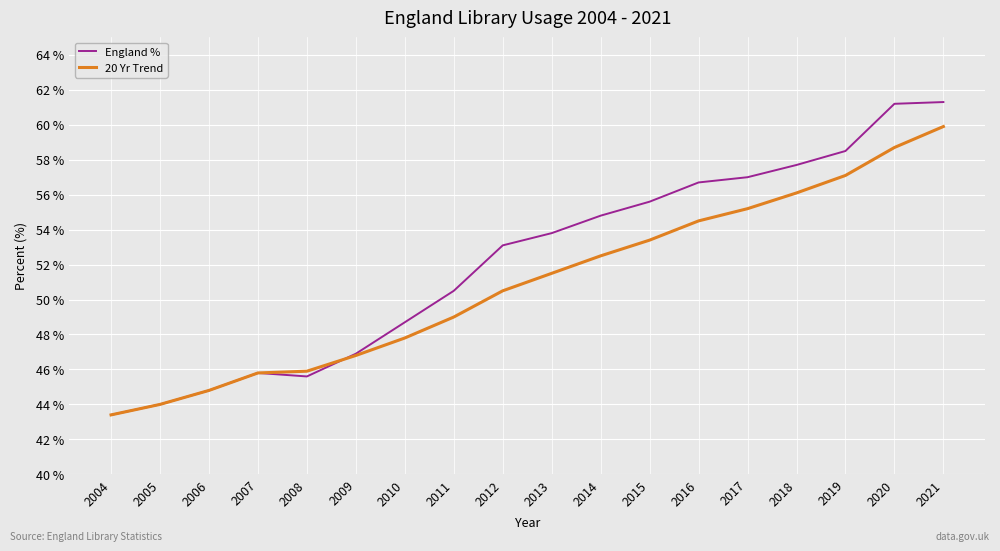

List the series in order of their overall mean, lowest first.

20 Yr Trend, England %